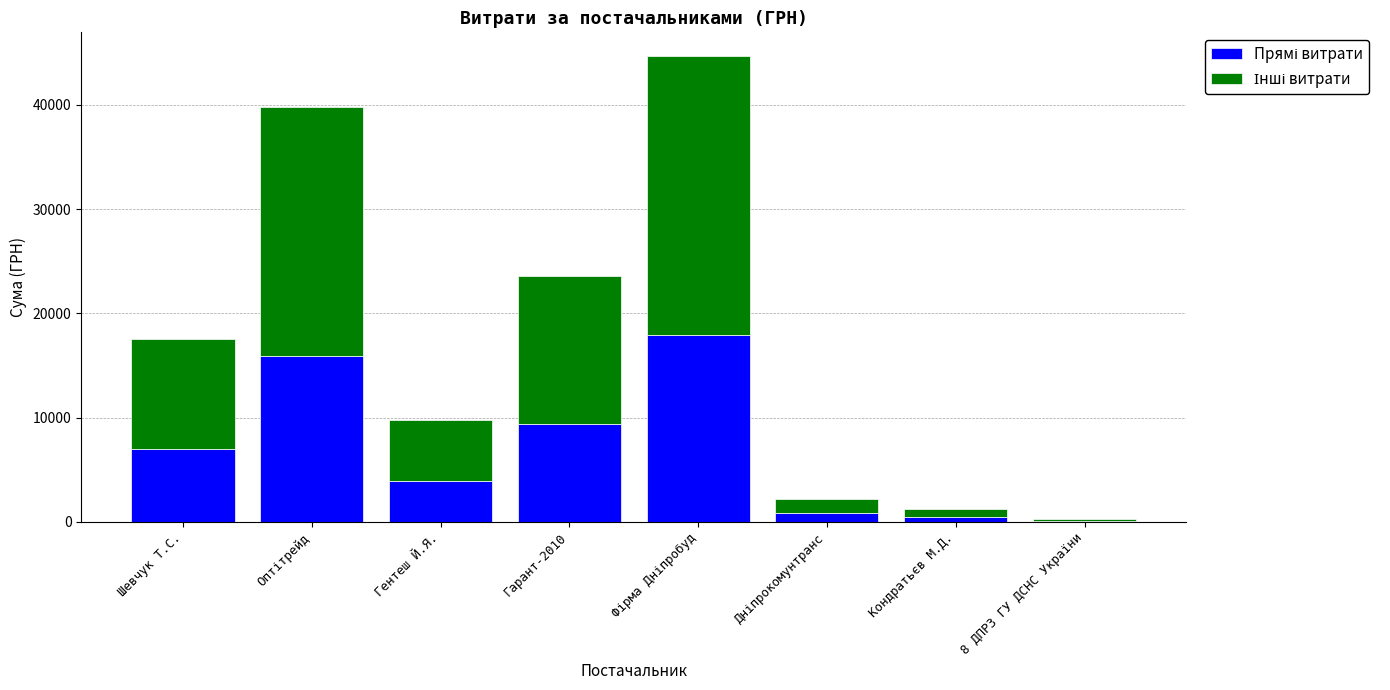

What is the total value across all series at Шевчук Т.С.?

17548.0